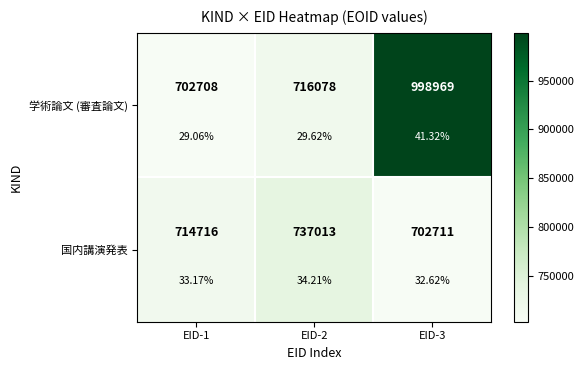

Rank the series by their maximum value, from highest to lowest.

学術論文 (審査論文), 国内講演発表